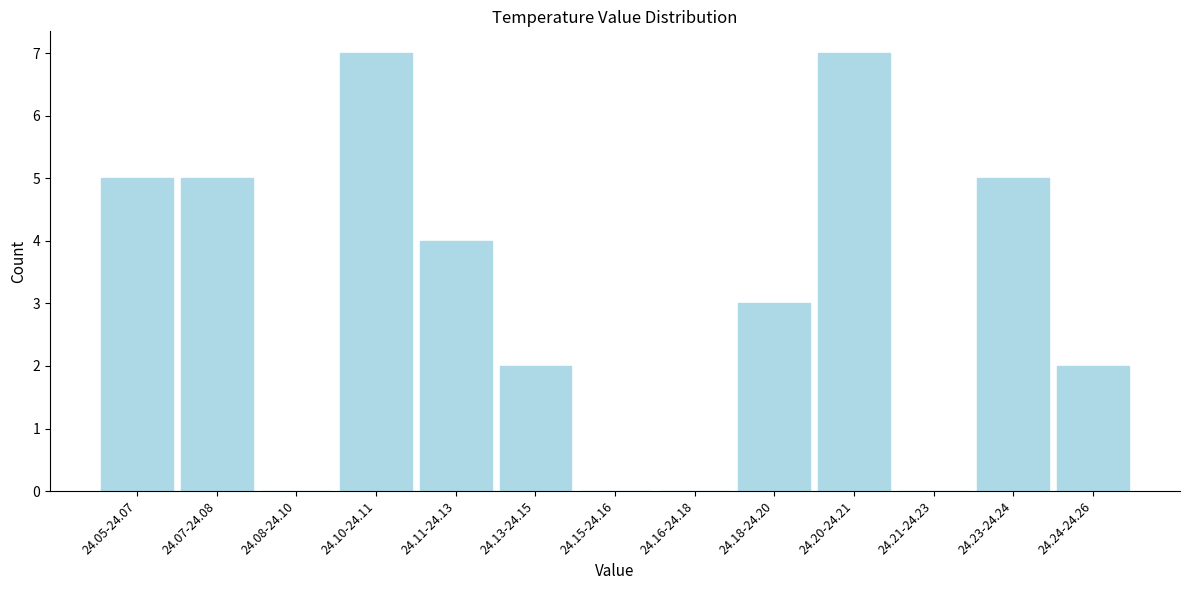

Reading right to left, list all the values displayed in this chart.

24.24-24.26=2	24.23-24.24=5	24.21-24.23=0	24.20-24.21=7	24.18-24.20=3	24.16-24.18=0	24.15-24.16=0	24.13-24.15=2	24.11-24.13=4	24.10-24.11=7	24.08-24.10=0	24.07-24.08=5	24.05-24.07=5